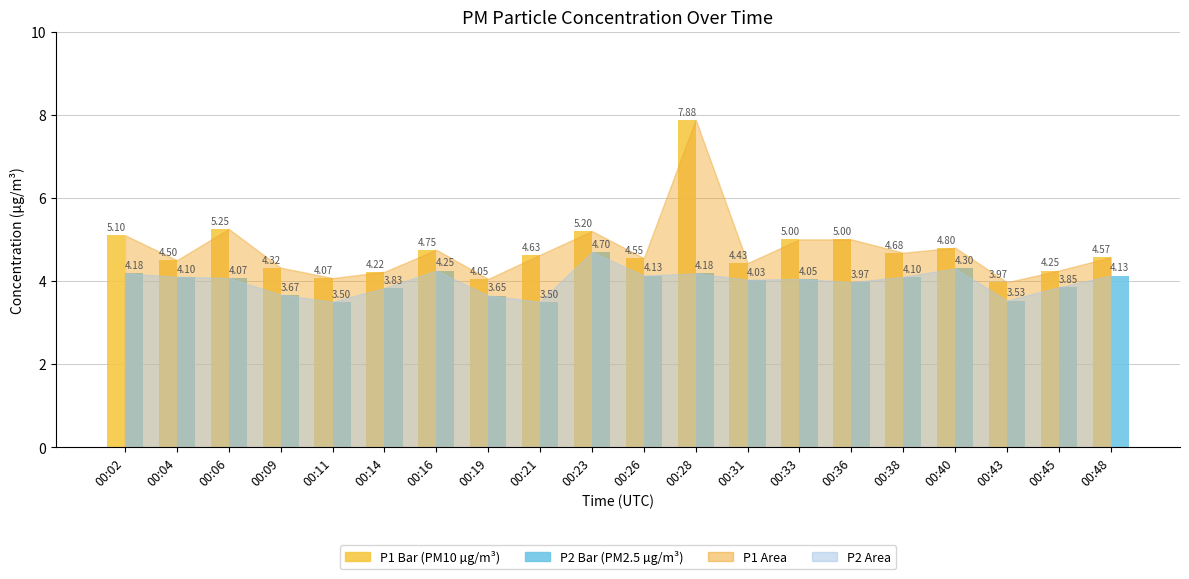

How many bars are there in total?

40